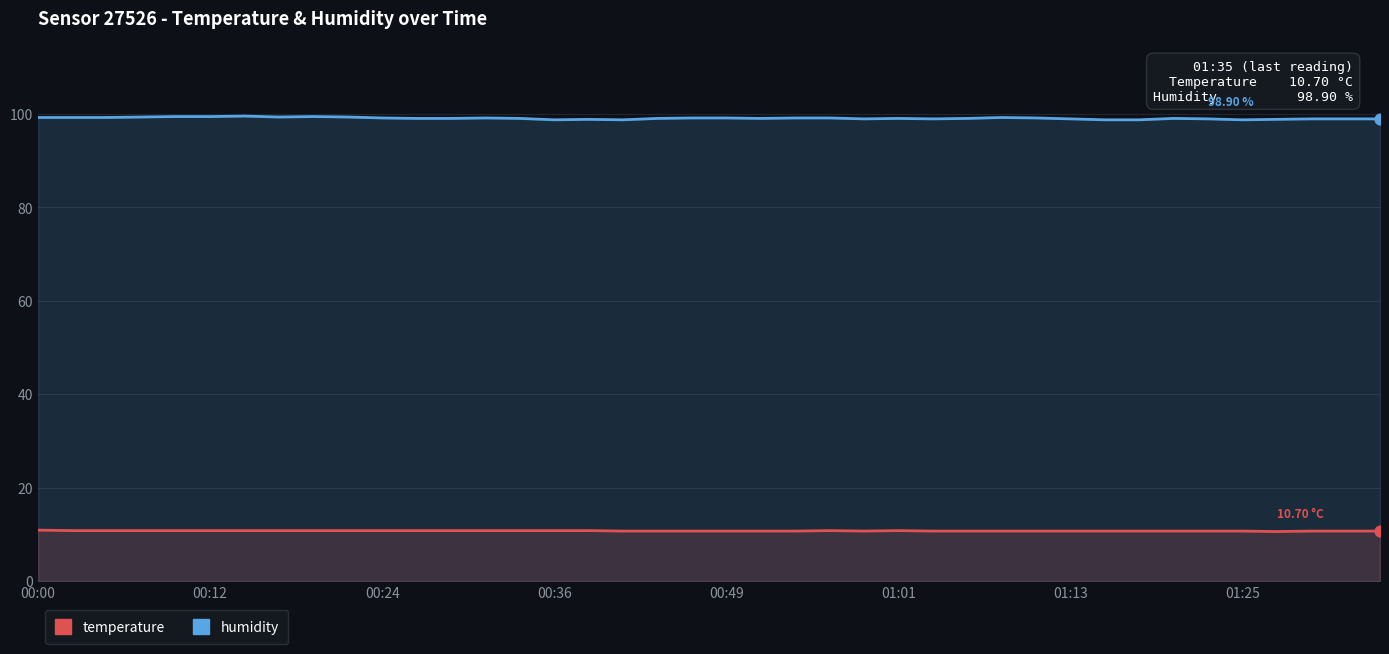

Which series reaches the minimum Y coordinate?

temperature